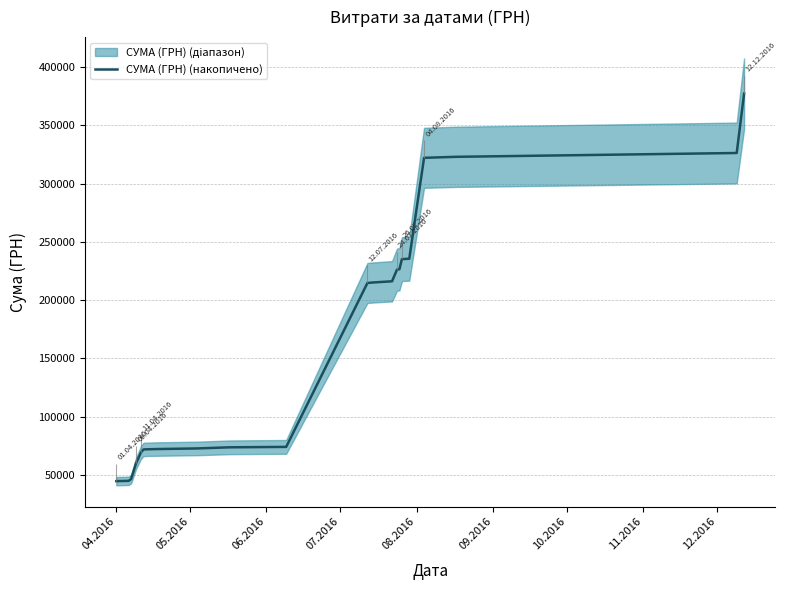

What is the highest value of the СУМА (ГРН) (накопичено) series?

377257.4